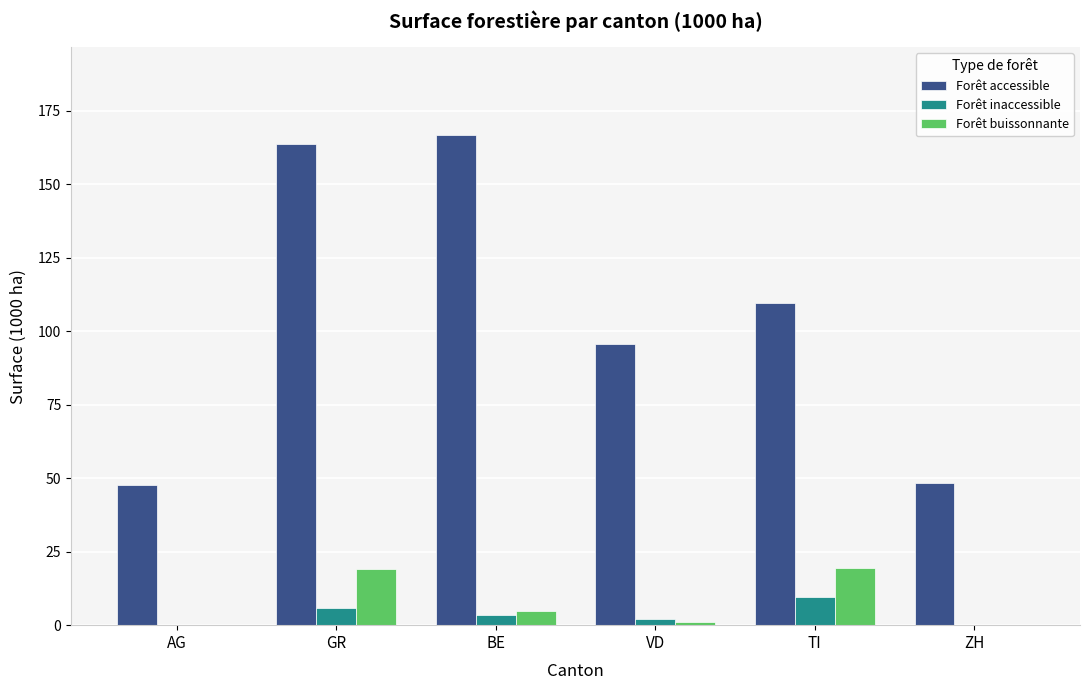

What is the greatest value displayed?

166.6